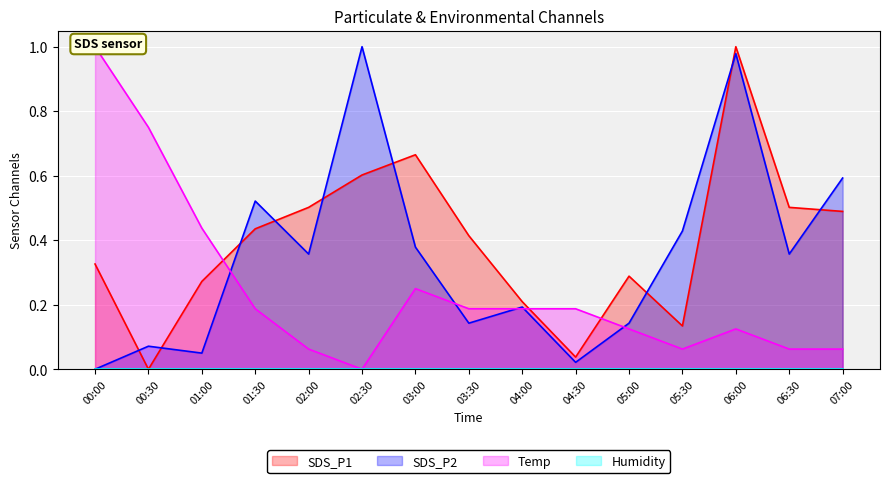

Rank the series by their maximum value, from lowest to highest.

Humidity_line, SDS_P1_line, SDS_P2_line, Temp_line